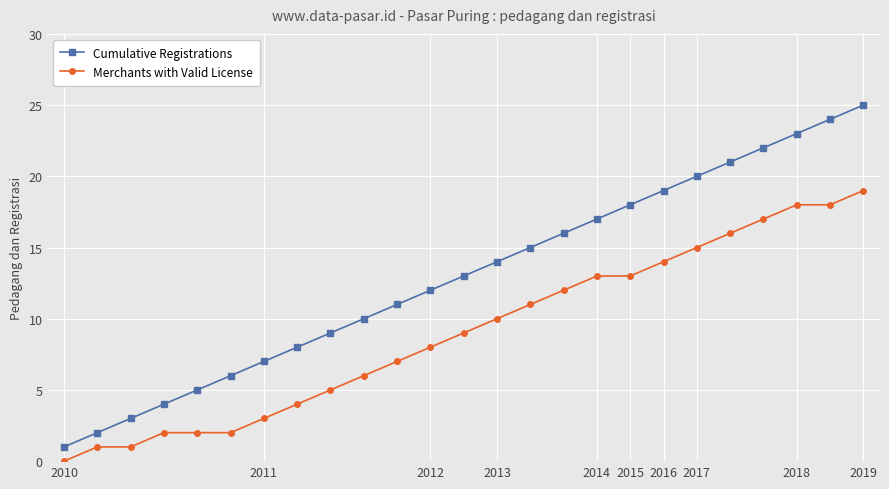

What is the difference between the second highest and second lowest values in the Cumulative Registrations series?

22